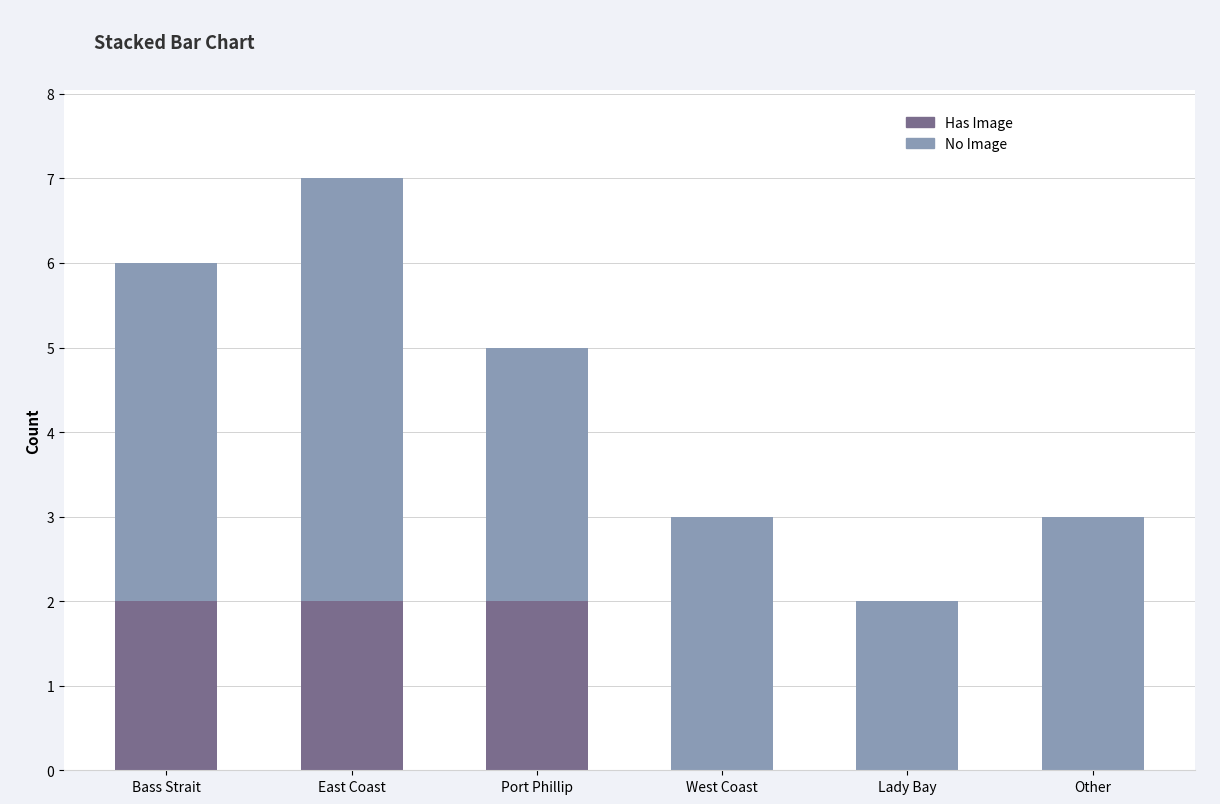

At which category is the sum across all series the highest?

East Coast